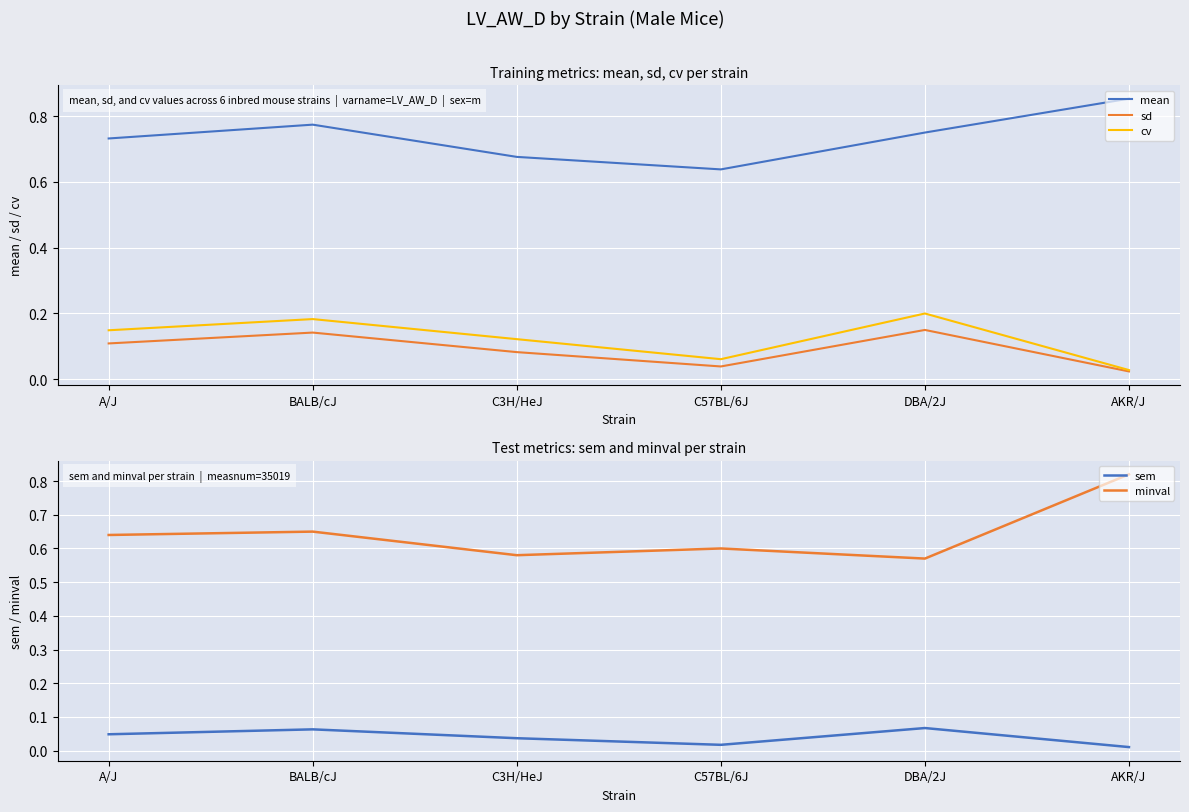

What is the total value across all series at C3H/HeJ?

1.5